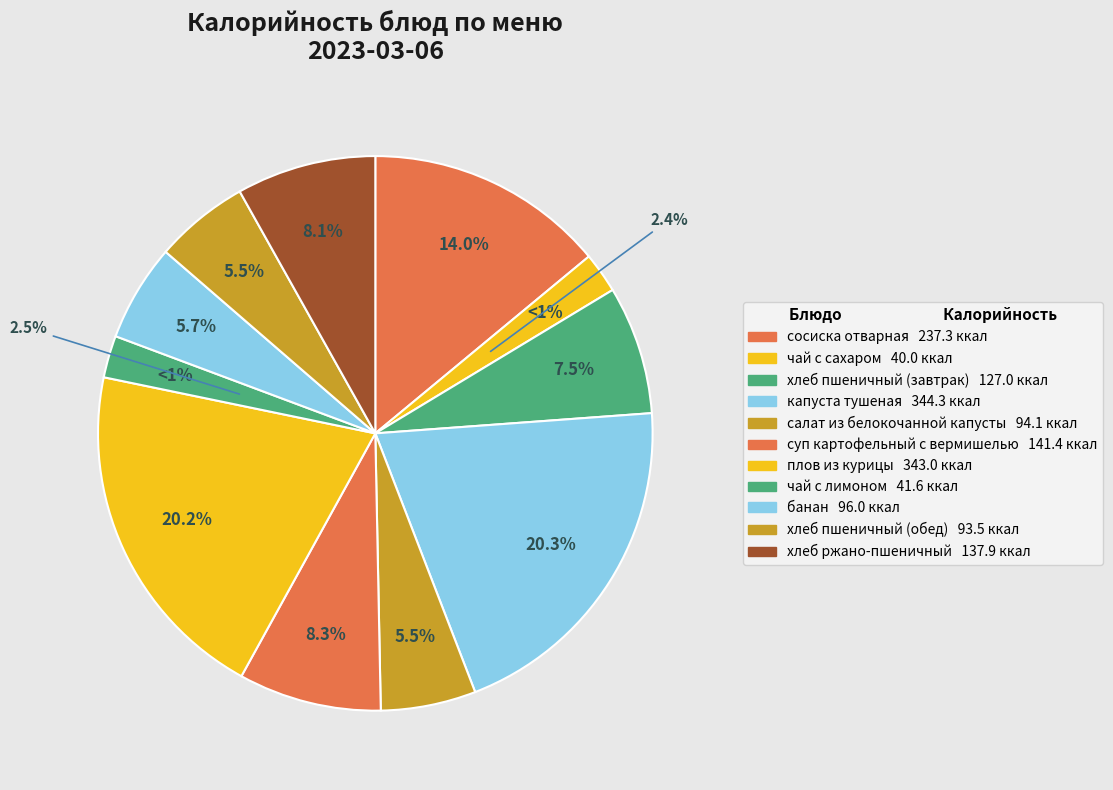

Which category has the smallest portion of the pie?

чай с сахаром